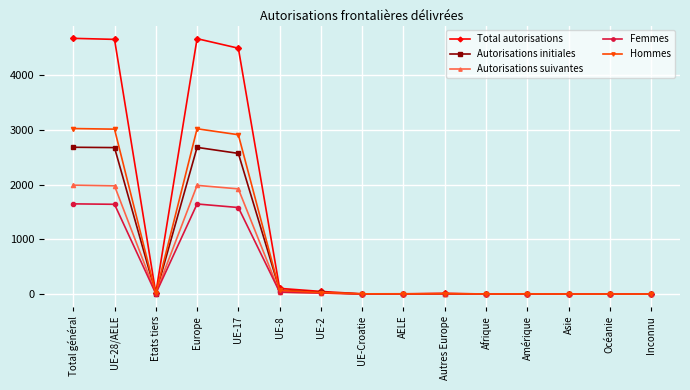

Which series has the largest total across all categories?

Total autorisations